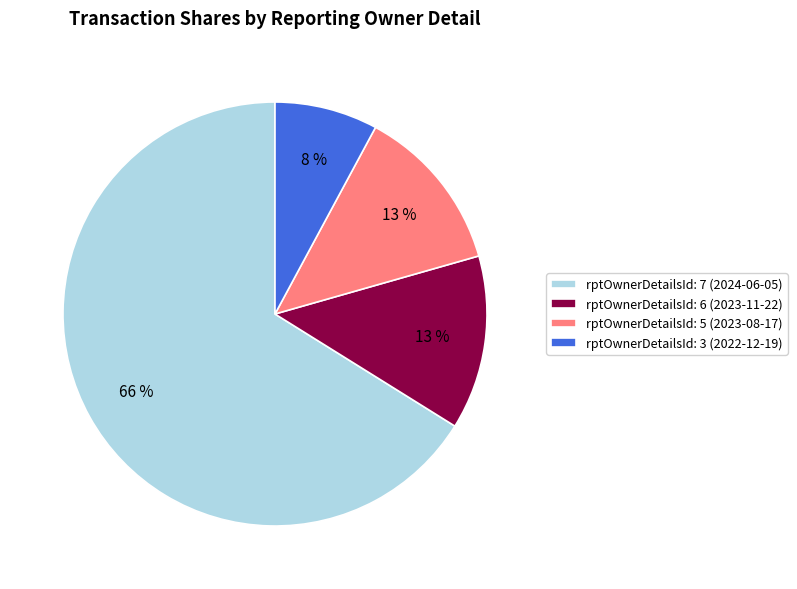

Is rptOwnerDetailsId: 3 (2022-12-19) the majority of the pie?

No